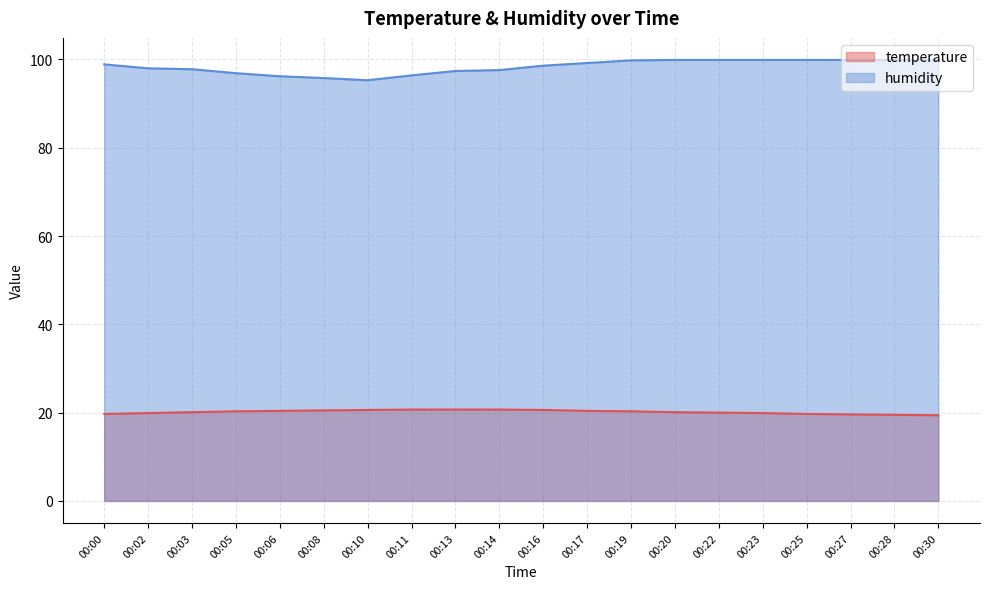

At which label does temperature reach its peak?

00:11